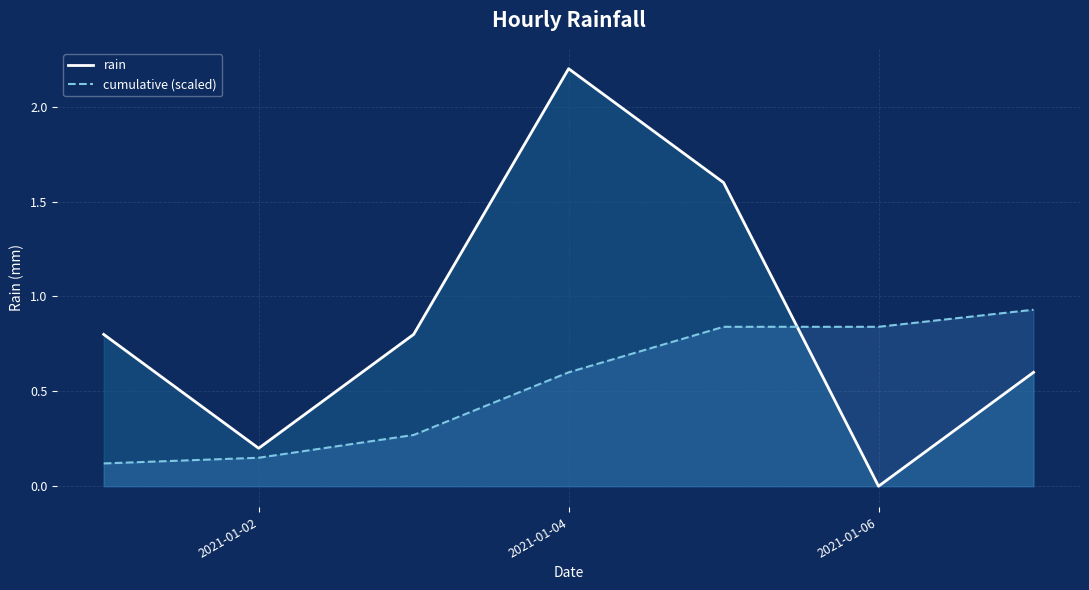

What is the difference between the maximum and second lowest values in the cumulative (scaled) series?

0.8